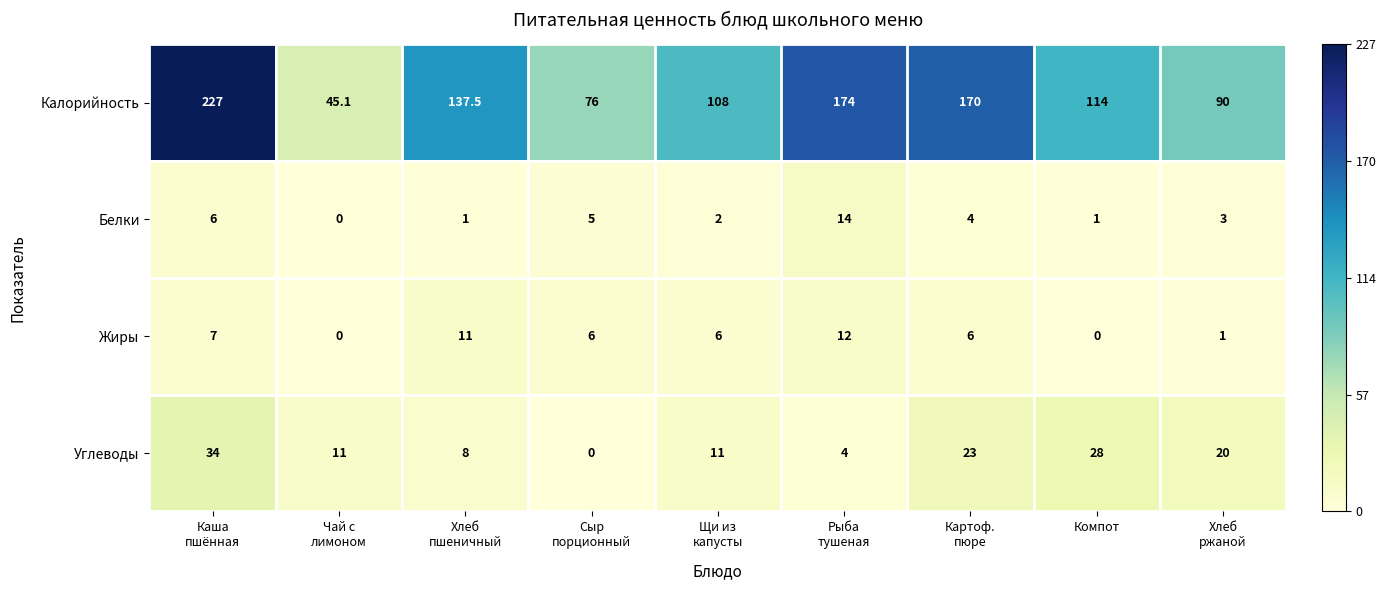

List the series in order of their peak value, highest first.

Калорийность, Углеводы, Белки, Жиры